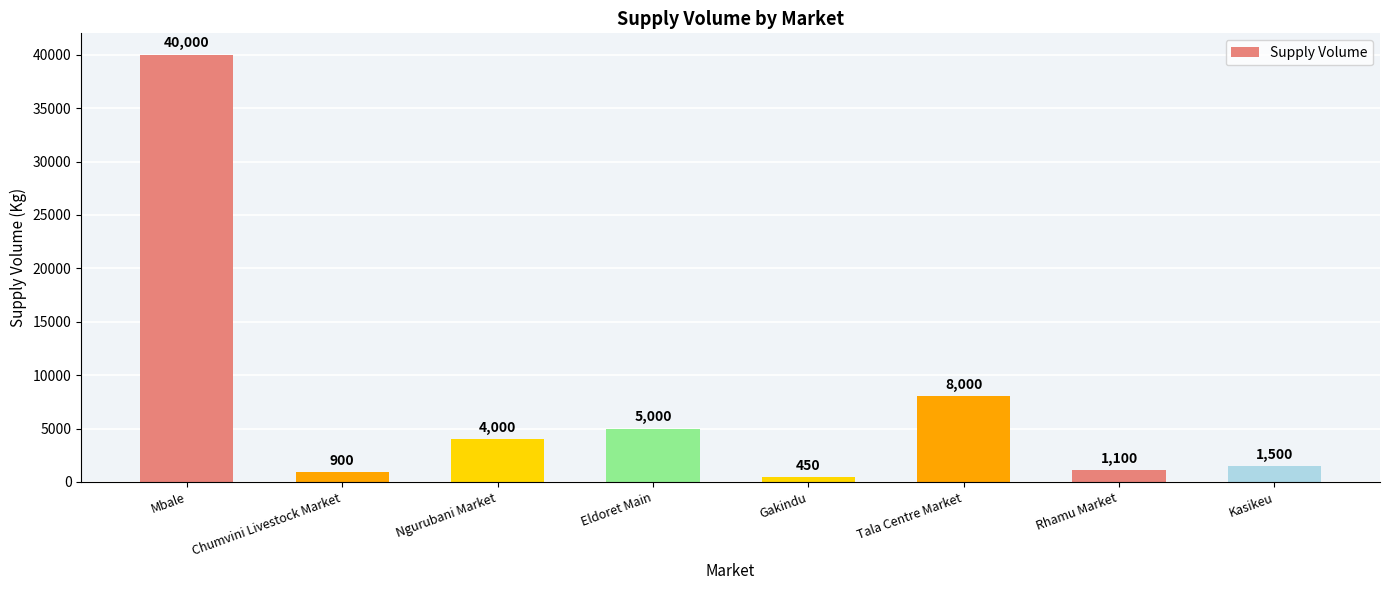

Read the value at Gakindu.

450